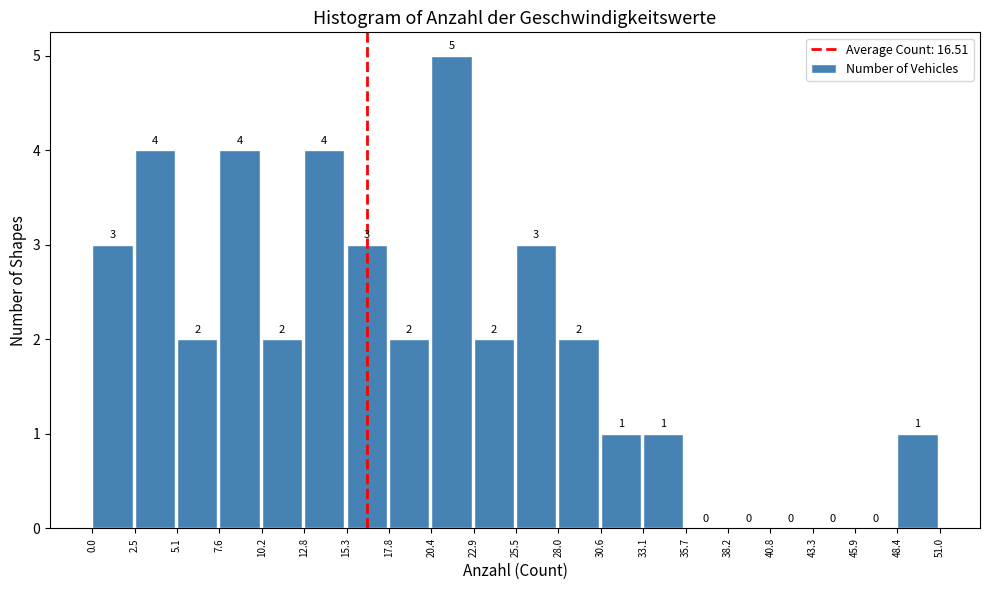

Reading left to right, transcribe this chart: for each bar, give the range it covers on the x-axis and its height.

0.0 to 2.5: 3
2.5 to 5.1: 4
5.1 to 7.6: 2
7.6 to 10.2: 4
10.2 to 12.8: 2
12.8 to 15.3: 4
15.3 to 17.8: 3
17.8 to 20.4: 2
20.4 to 22.9: 5
22.9 to 25.5: 2
25.5 to 28.0: 3
28.0 to 30.6: 2
30.6 to 33.1: 1
33.1 to 35.7: 1
35.7 to 38.2: 0
38.2 to 40.8: 0
40.8 to 43.3: 0
43.3 to 45.9: 0
45.9 to 48.4: 0
48.4 to 51.0: 1